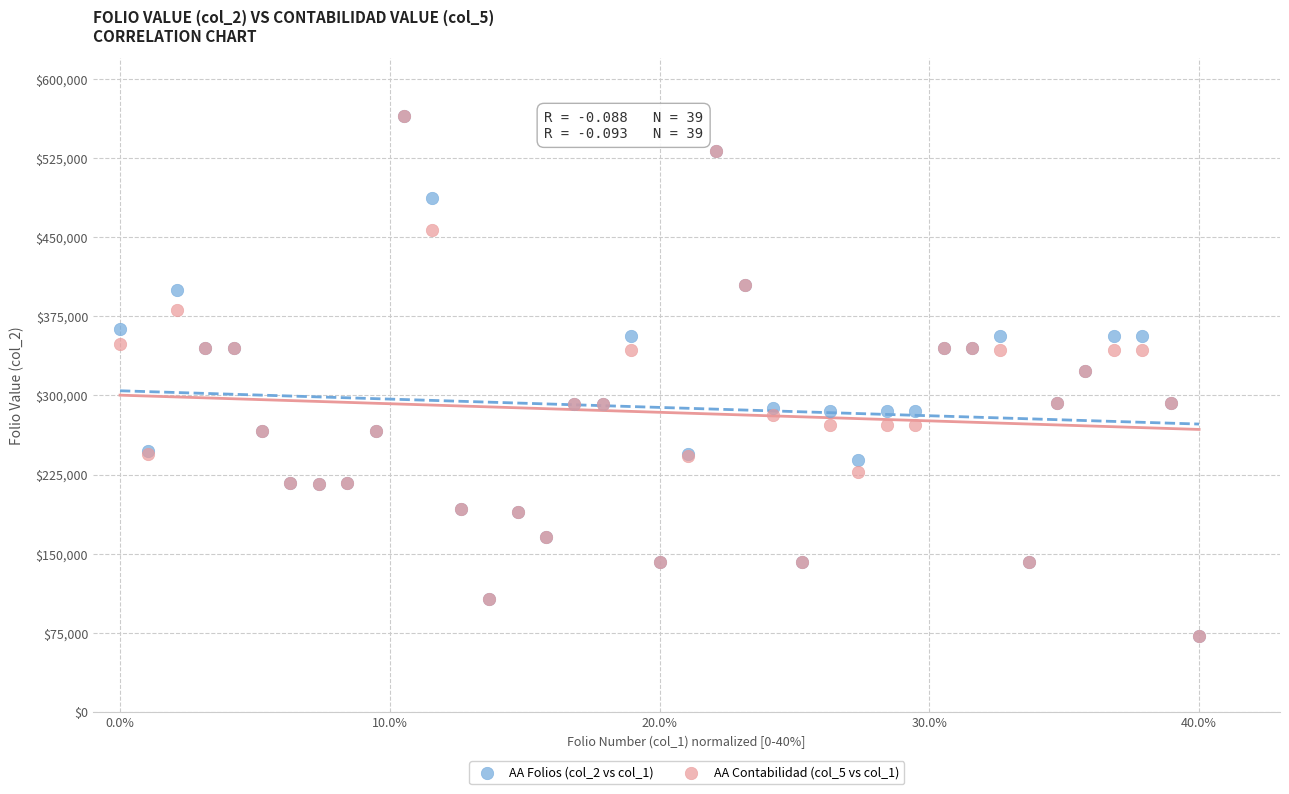

What are all the series names shown in the legend?

AA Folios (col_2 vs col_1), AA Contabilidad (col_5 vs col_1)